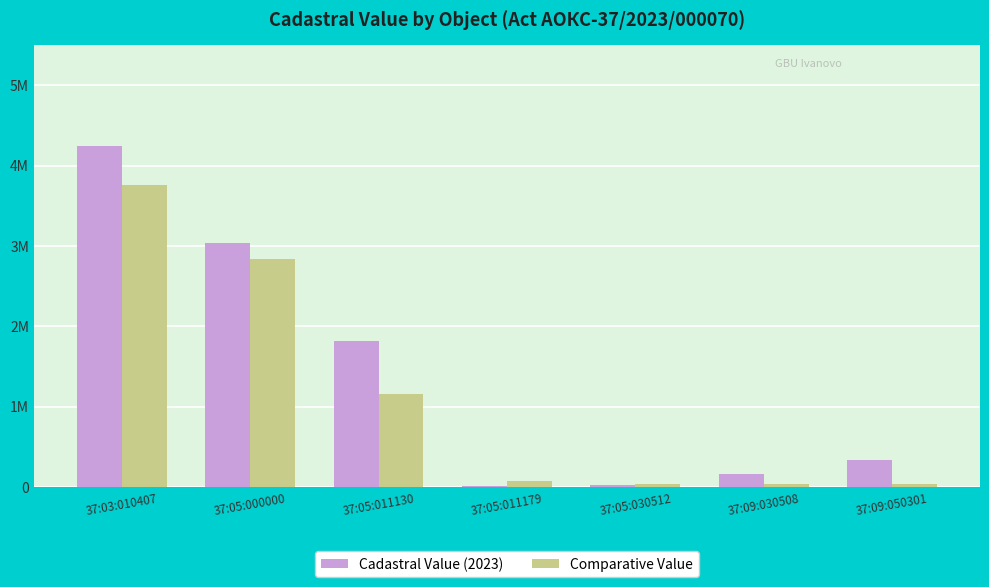

What are all the series names shown in the legend?

Cadastral Value (2023), Comparative Value